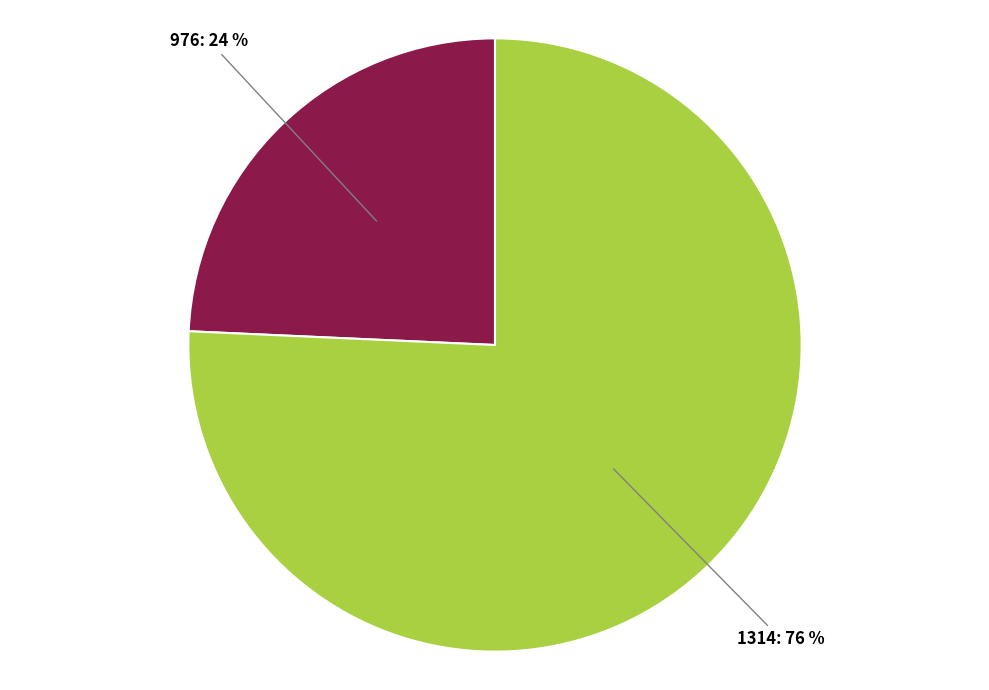

How many slices are in this pie chart?

2